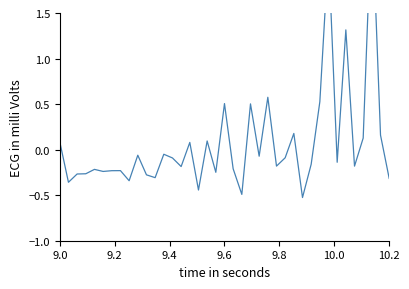

True or false: the data shows -0.0 at 12.

False